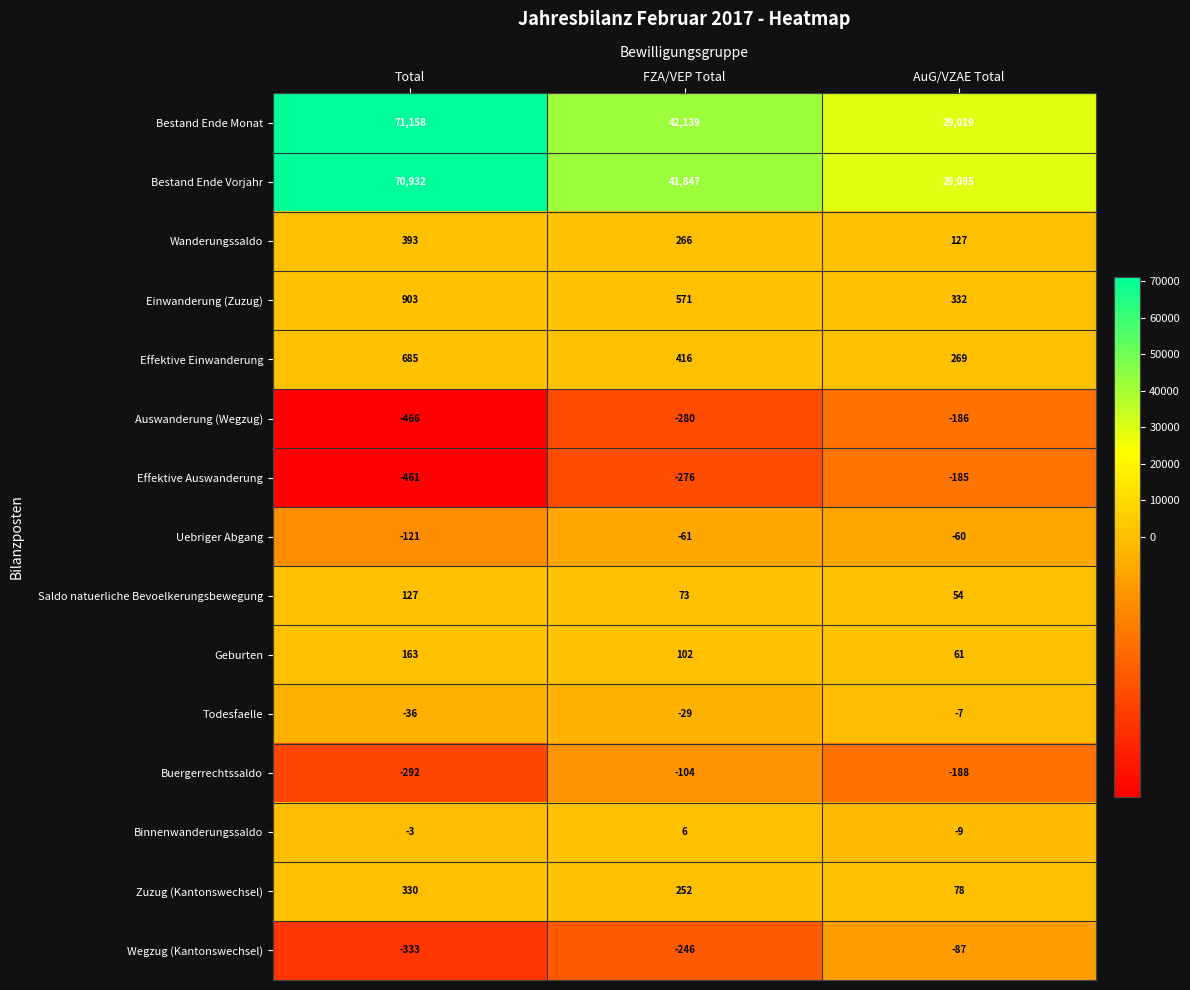

What is the smallest value displayed?

-466